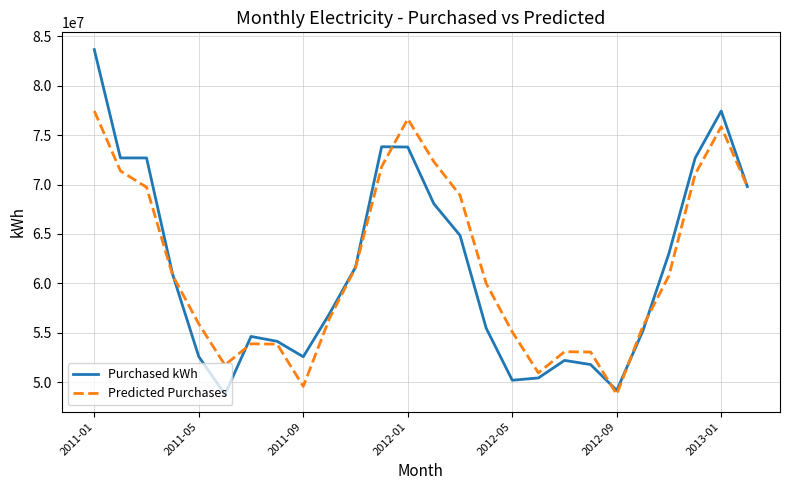

Does the chart have visible grid lines?

Yes